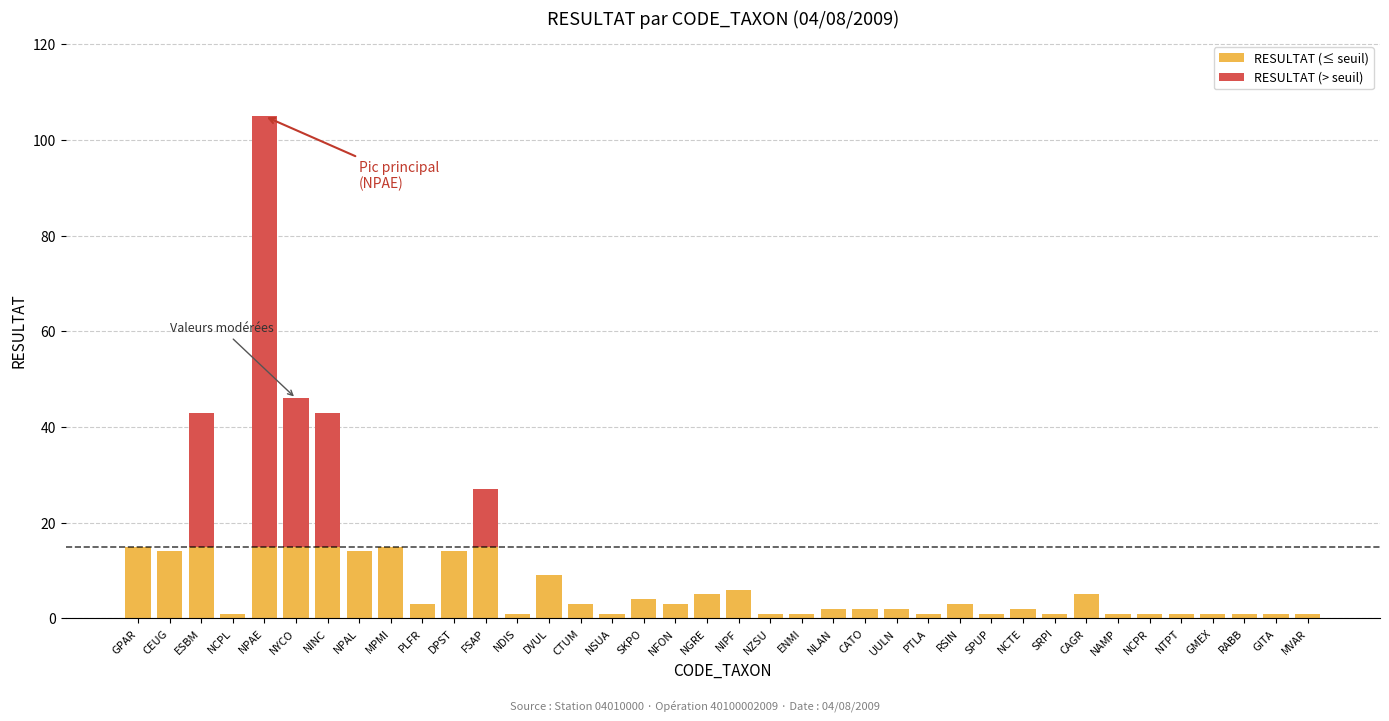

What is the total value across all series at NCPL?

1